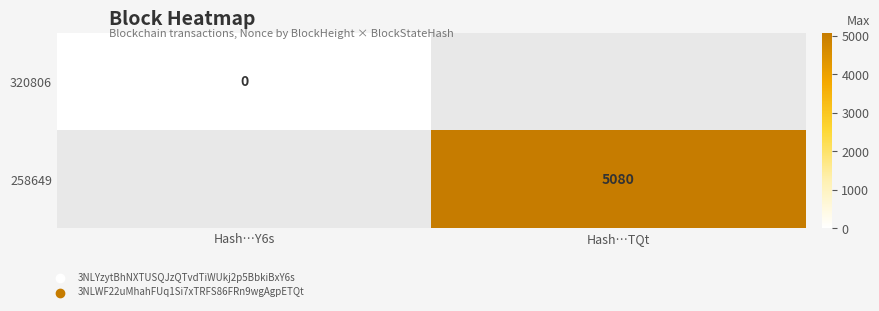

Is the value of 258649 at Hash…TQt greater than the value of 320806 at Hash…Y6s?

Yes